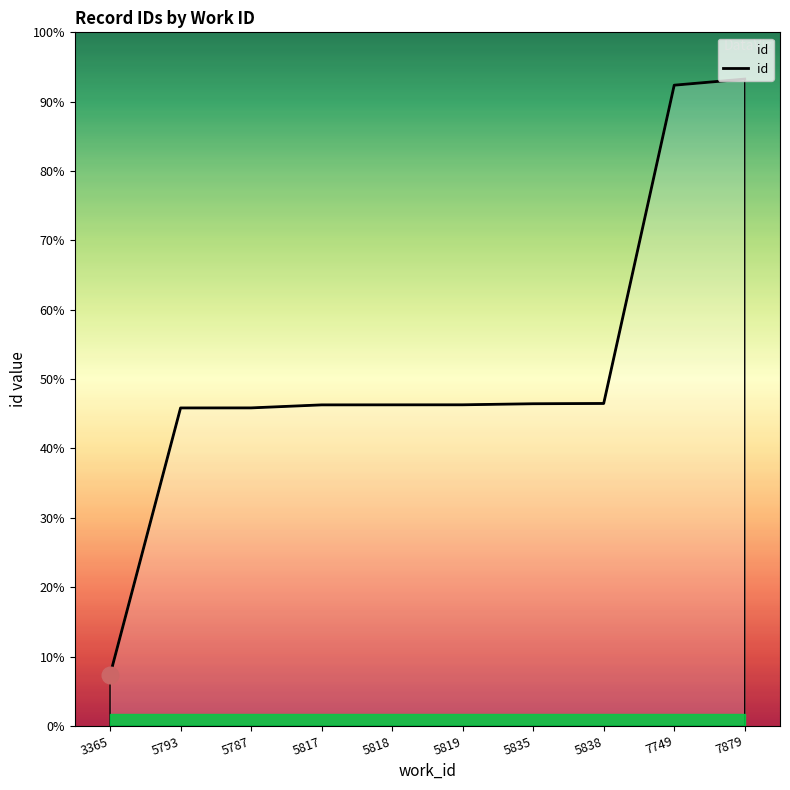

Is this an area chart (filled region under the line)?

Yes